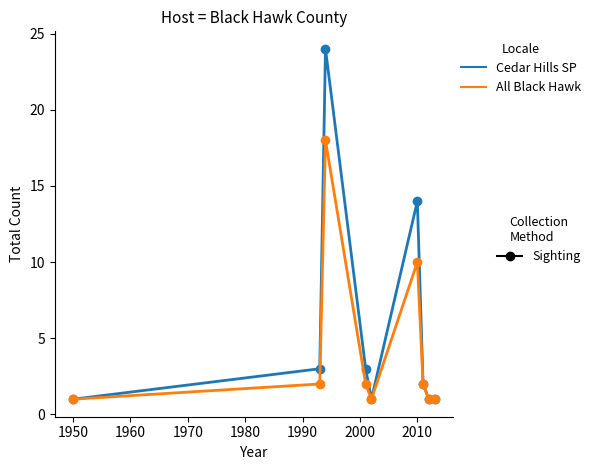

What is the maximum value shown in the chart?

24